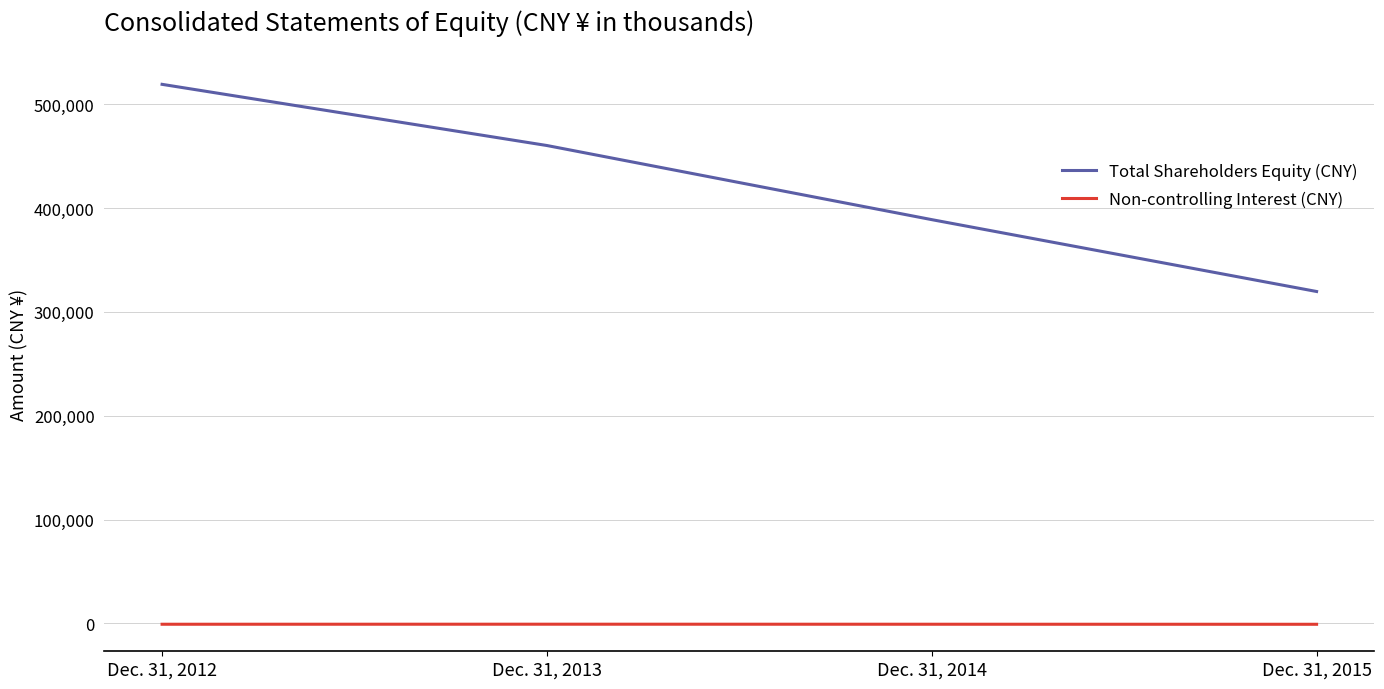

True or false: Total Shareholders Equity (CNY) and Non-controlling Interest (CNY) intersect in this chart.

False